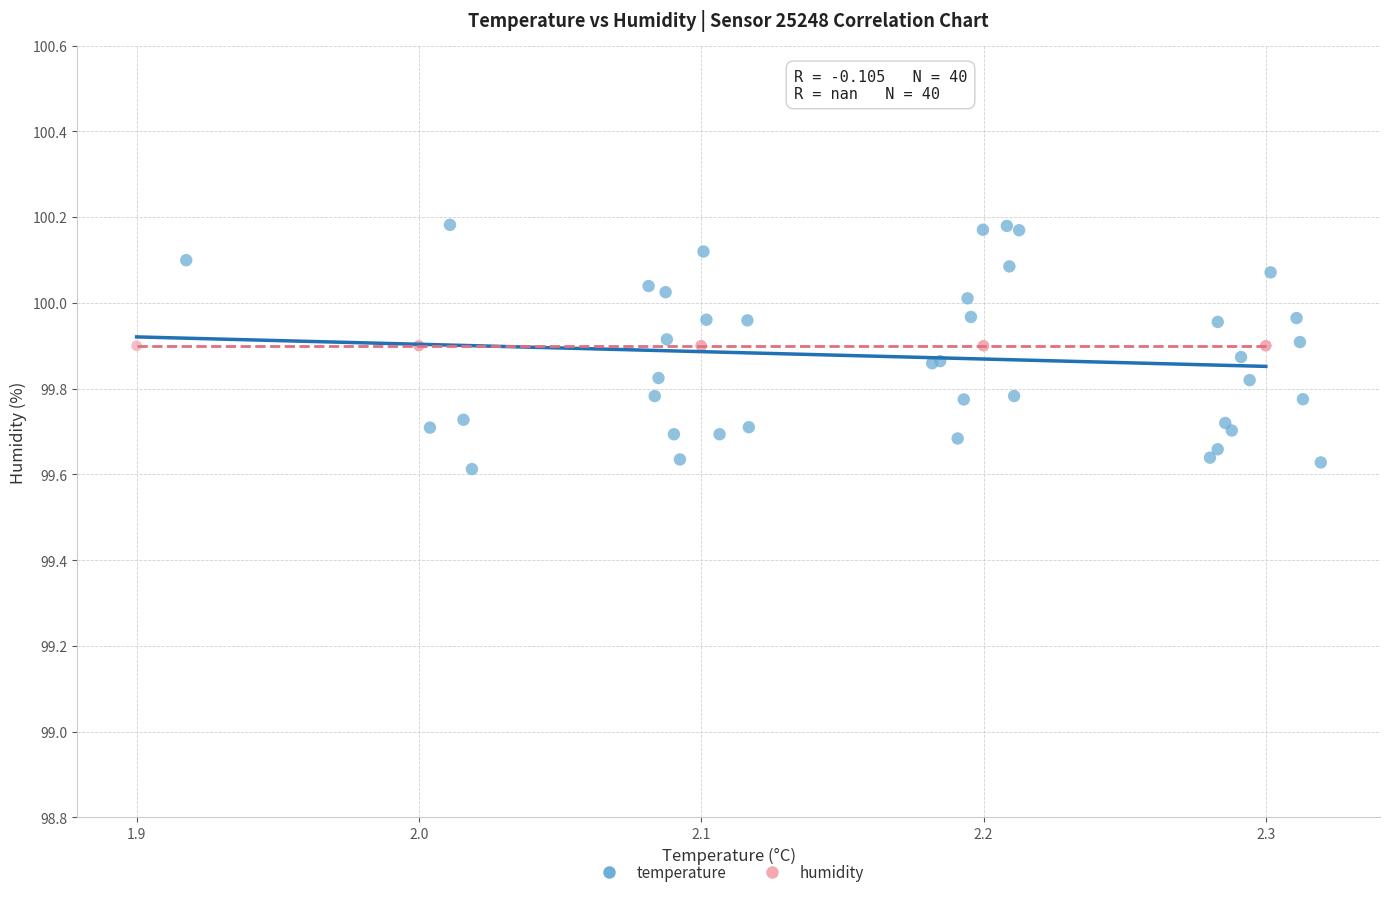

Which series contains the lowest Y value?

temperature